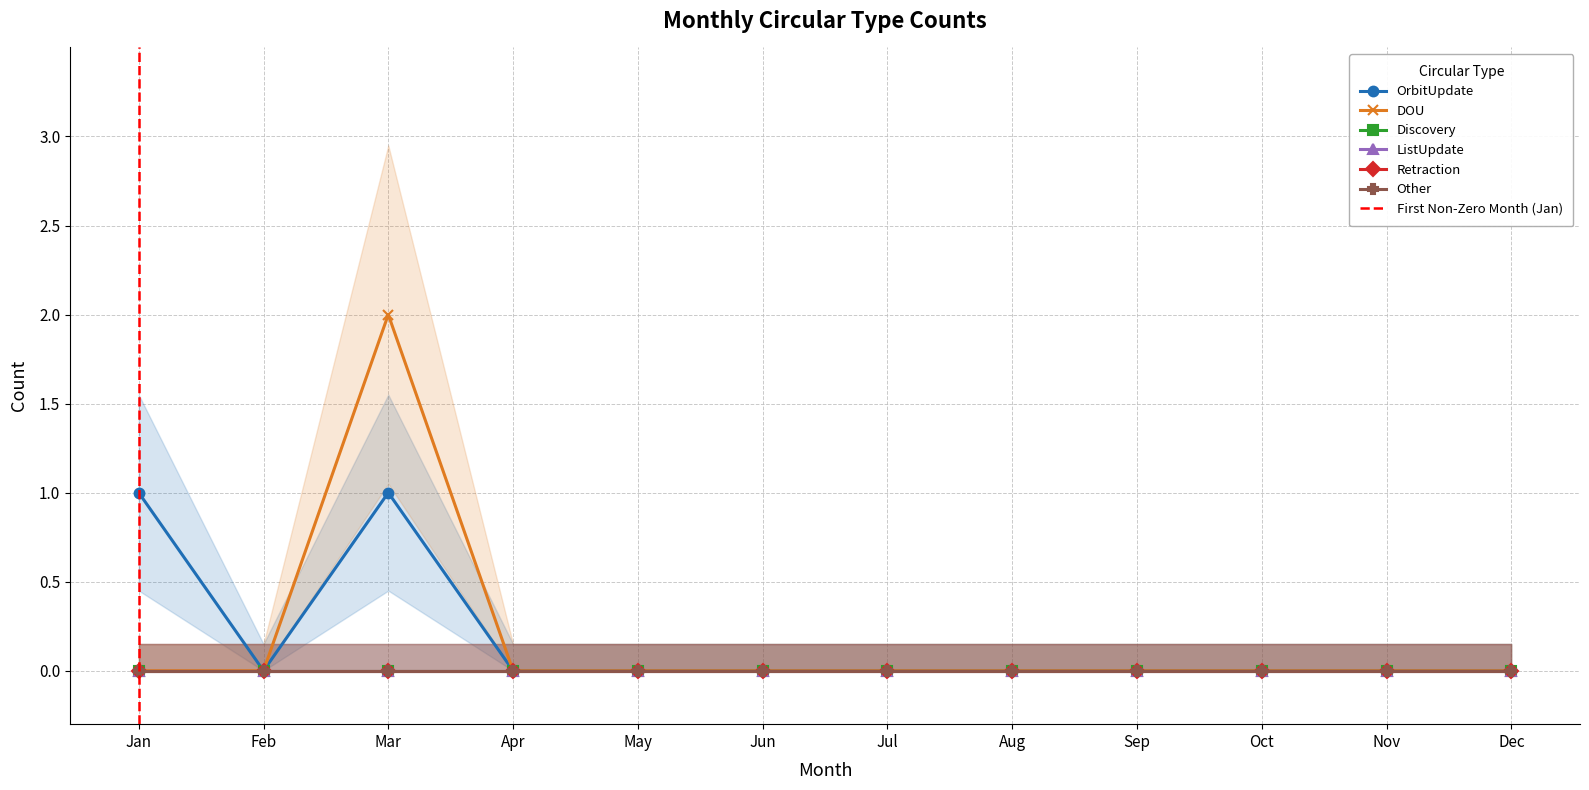

At how many categories does at least one series exceed 1?

1